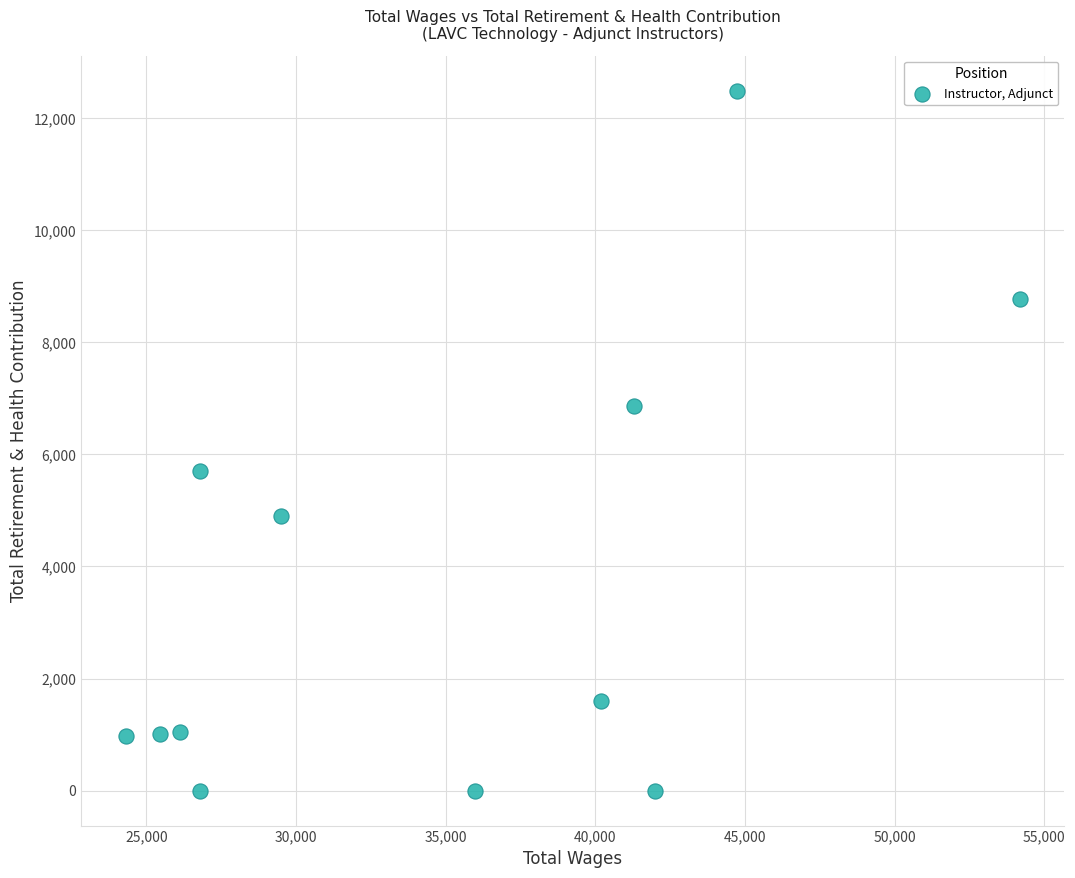

What is the average Y value?

3613